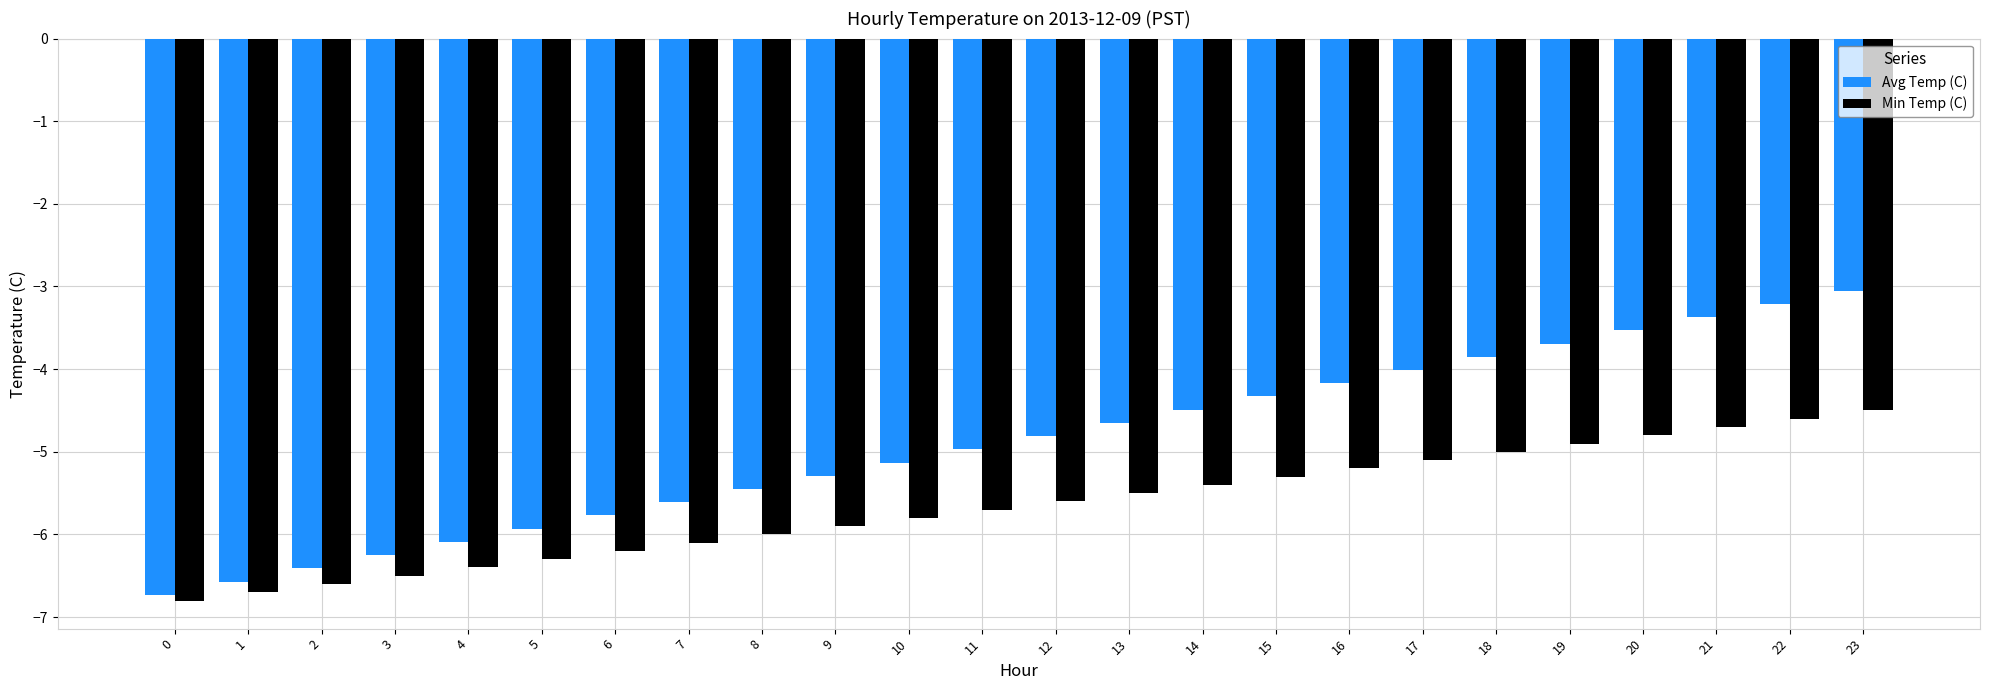

How many distinct data groups are displayed?

2